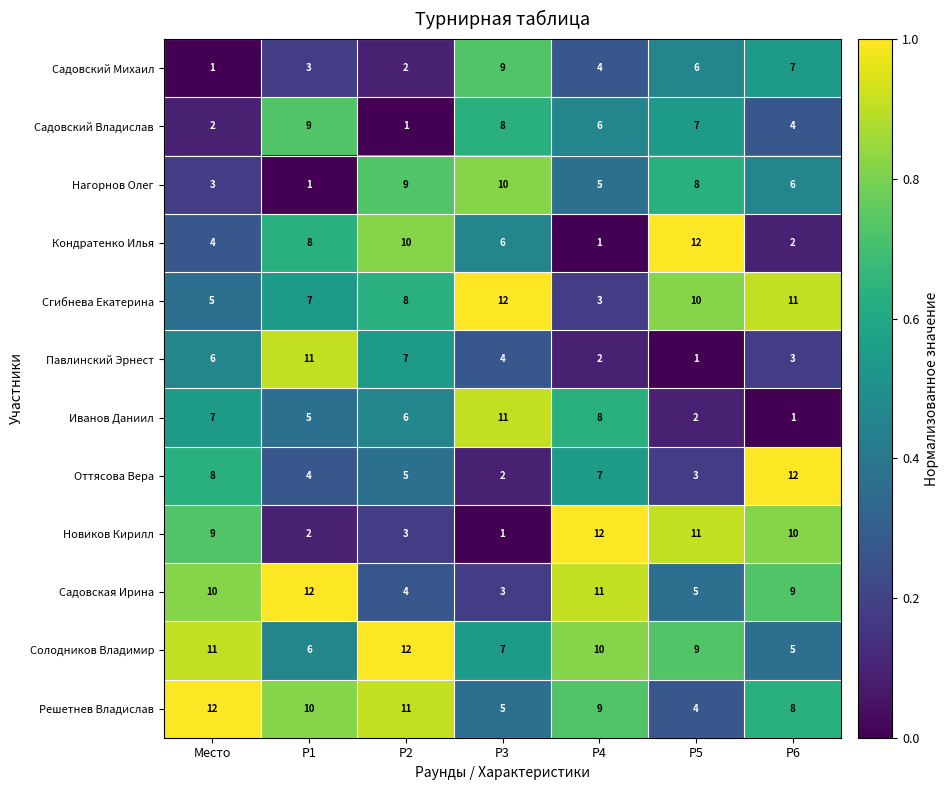

What is the average value of the Сгибнева Екатерина series?

8